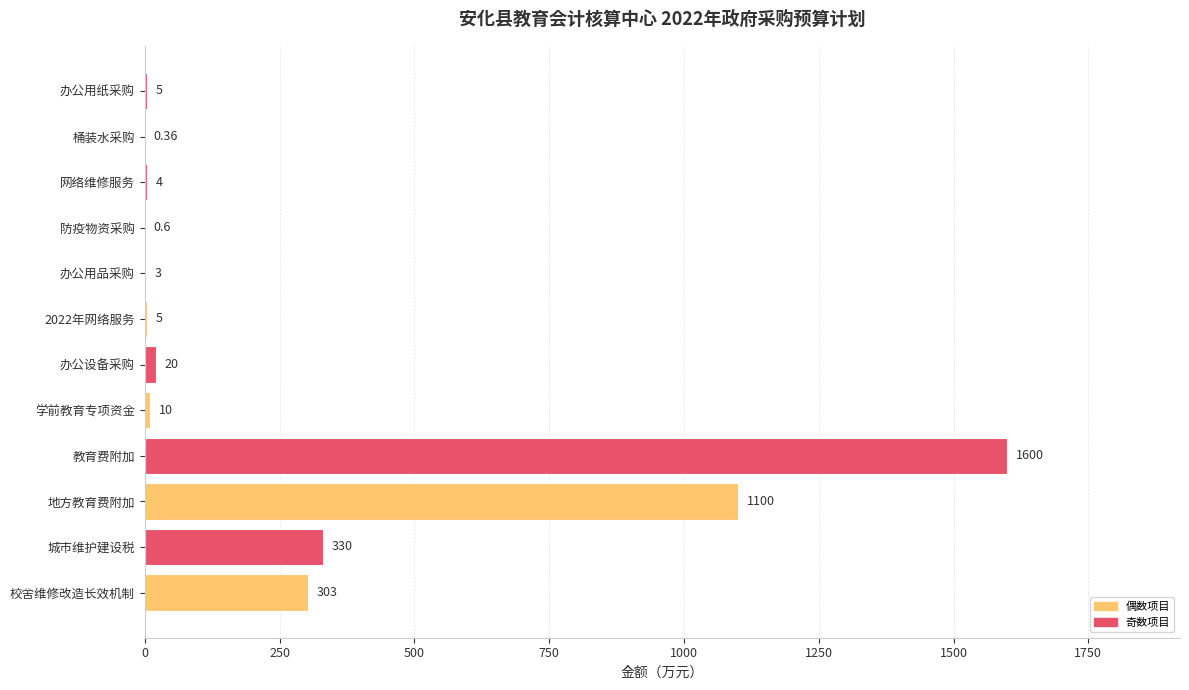

Count the number of categories in the chart.

12